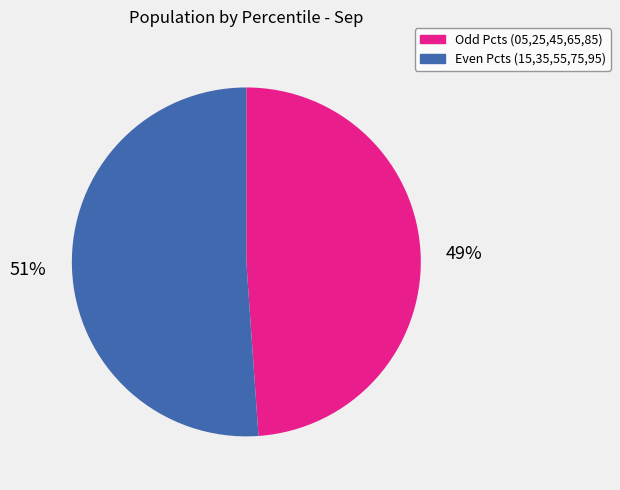

To the nearest percent, what is the difference between the largest and smallest slice percentages?

2%